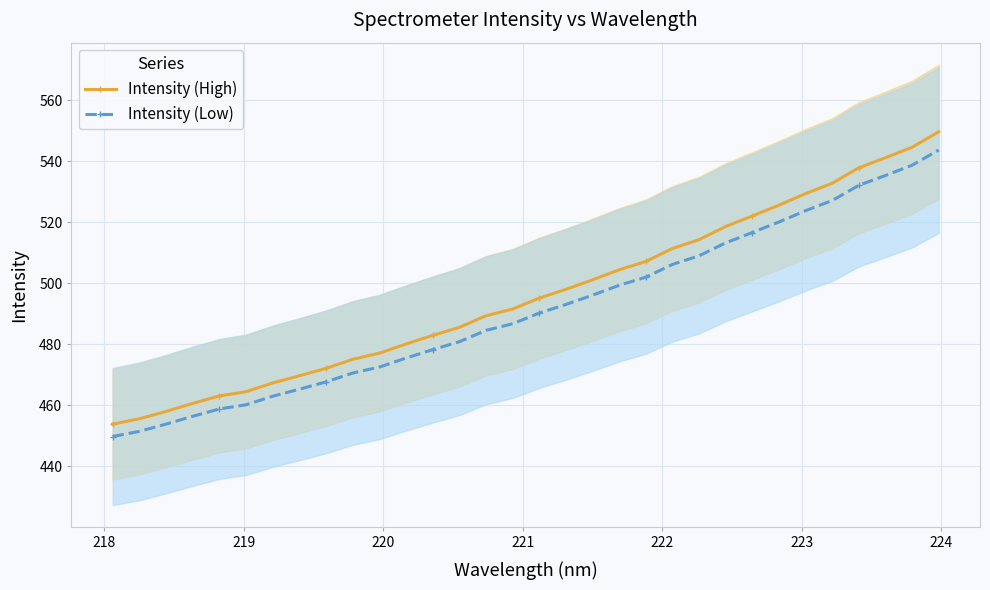

Which series has the widest spread of values?

Intensity (High)